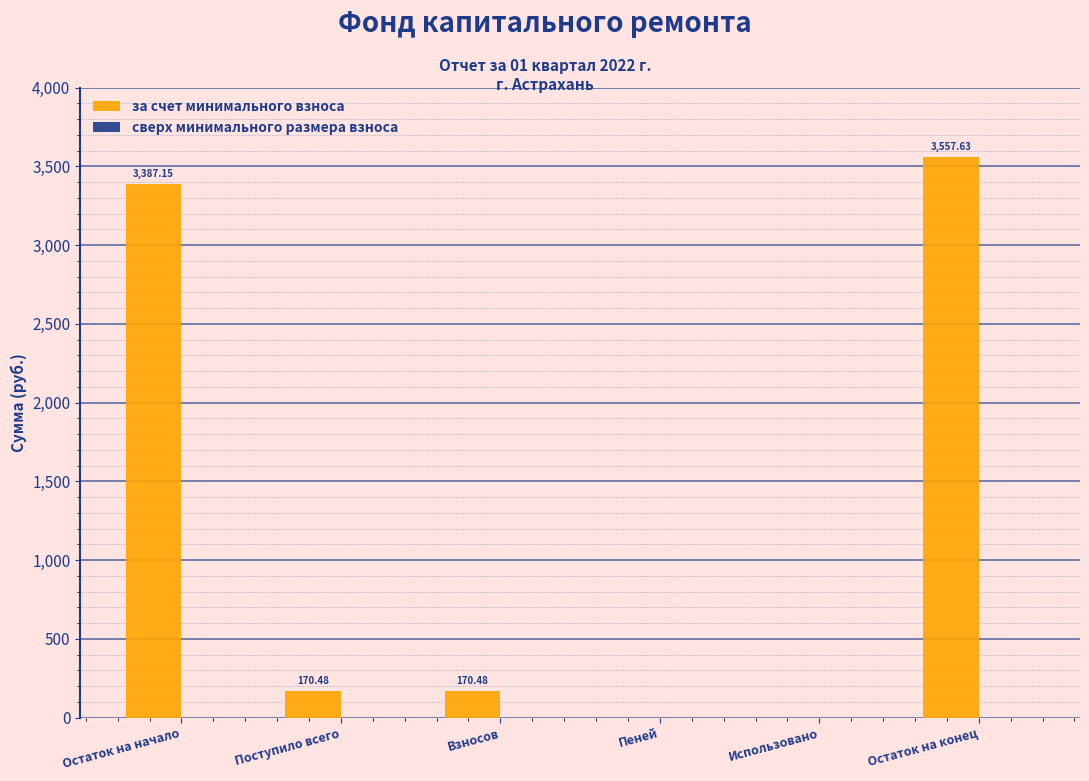

What is the sum of all values?

7285.7